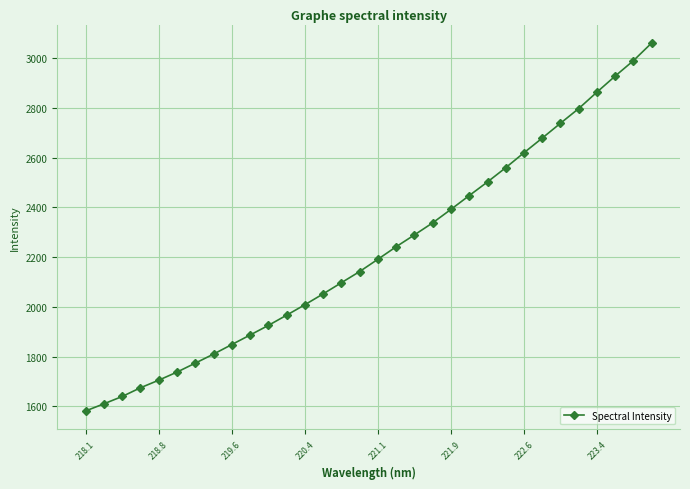

Reading left to right, extract all data points from this chart.

1581.5	1610.2	1639.7	1674.7	1705.2	1737.8	1773.8	1810.2	1848.7	1887.0	1925.6	1966.8	2008.9	2052.5	2097.5	2142.5	2191.9	2242.3	2289.9	2338.4	2392.6	2448.0	2502.9	2560.2	2620.3	2679.2	2739.0	2798.1	2864.3	2928.9	2990.9	3061.9